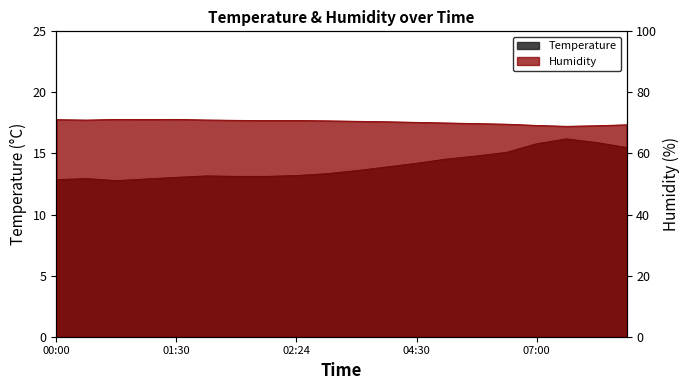

At how many categories does at least one series exceed 67?

20